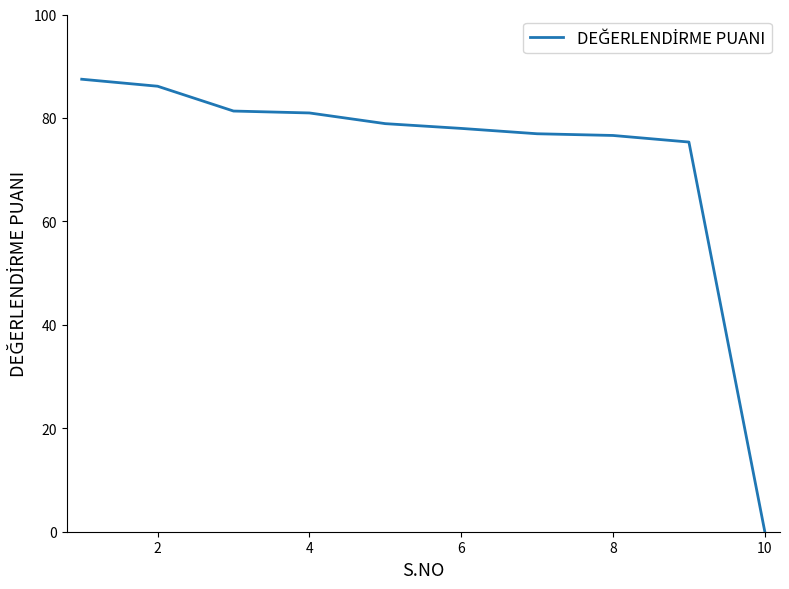

What is the difference between the maximum and minimum values?

87.5